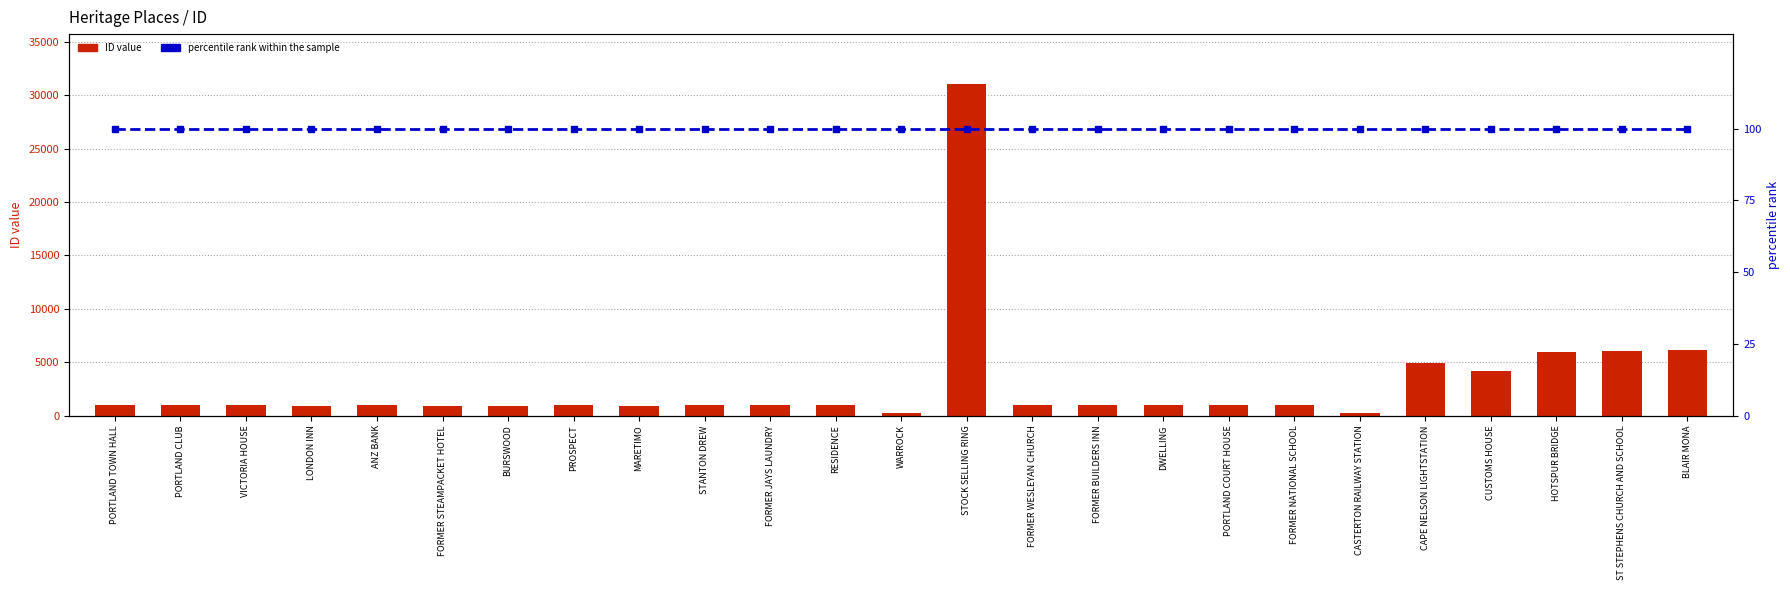

What is the difference between the highest and lowest values at CASTERTON RAILWAY STATION?

148